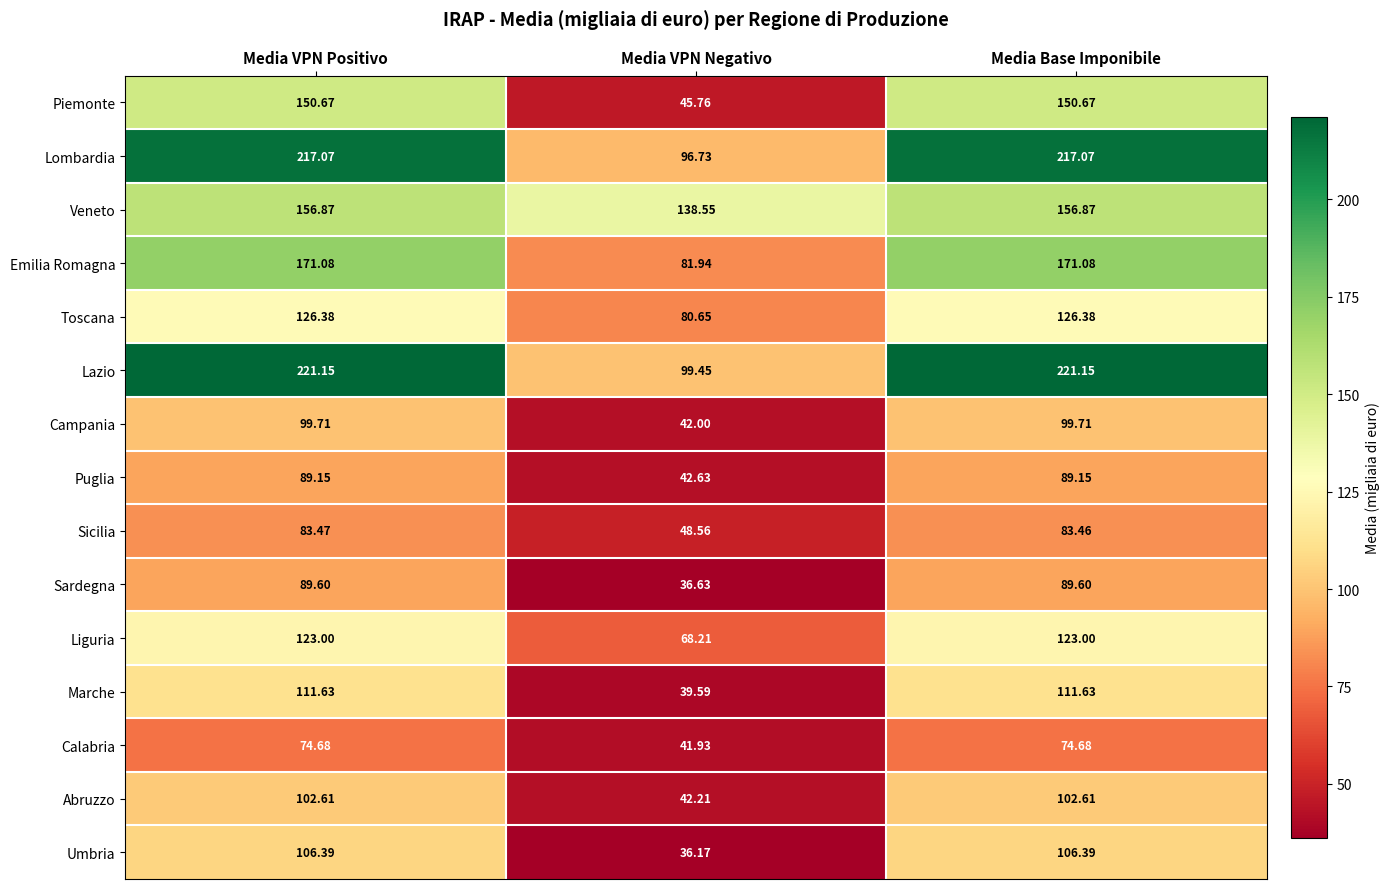

At how many categories does at least one series exceed 74?

3